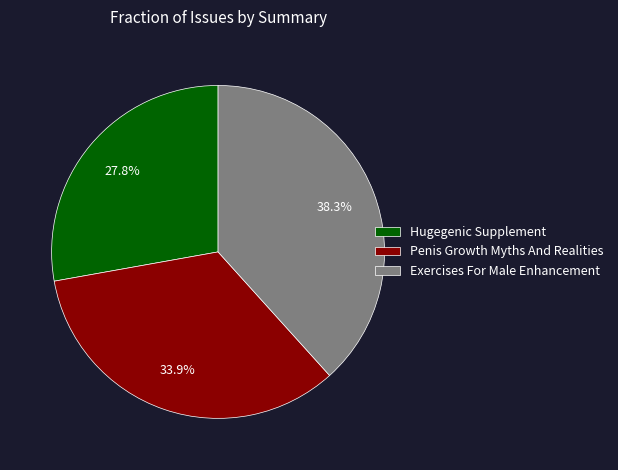

Count the number of slices in the pie.

3